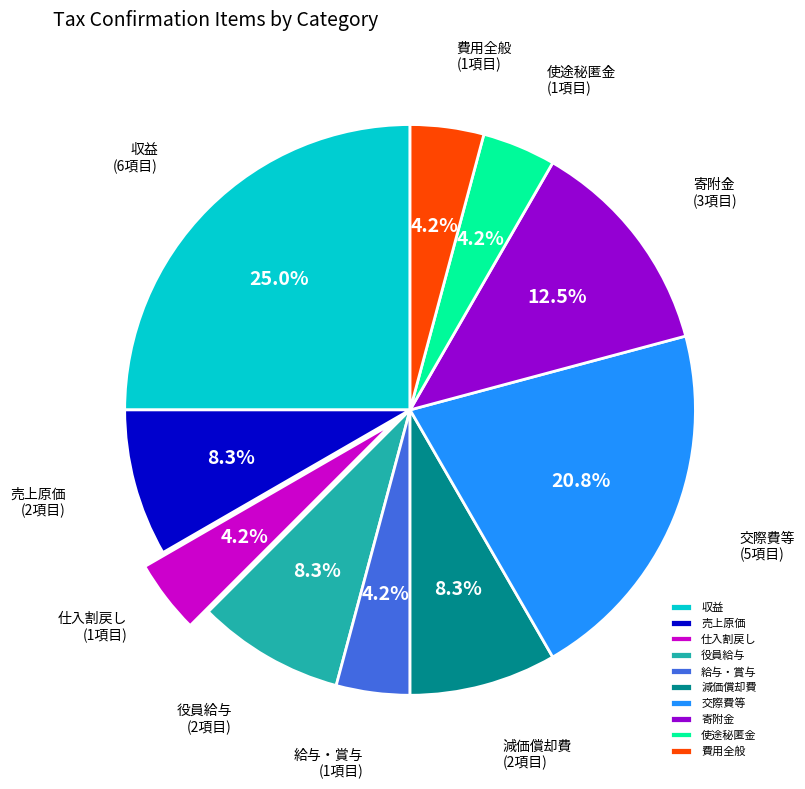

Combined, do 売上原価 and 給与・賞与 account for over 50%?

No